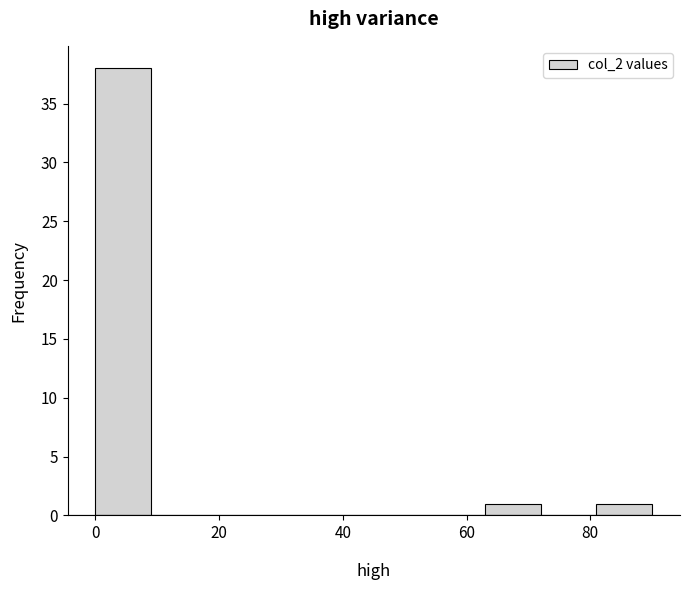

Reading left to right, list every bar in this chart as the range it spans on the x-axis followed by its height. Neither the bar edges nor the heights are printed on the chart, so give them approximately, as read against the axes.

0 to 9: 38
9 to 18: 0
18 to 27: 0
27 to 36: 0
36 to 45: 0
45 to 54: 0
54 to 63: 0
63 to 72: 1
72 to 81: 0
81 to 90: 1